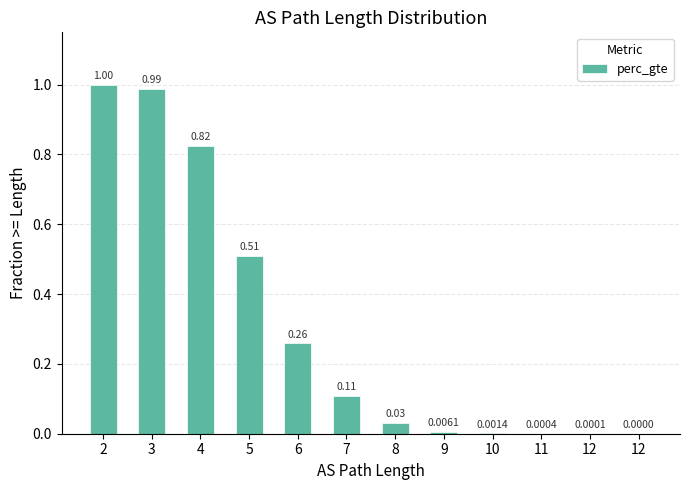

List the labels in order of value, largest first.

2, 3, 4, 5, 6, 7, 8, 9, 10, 11, 12, 12